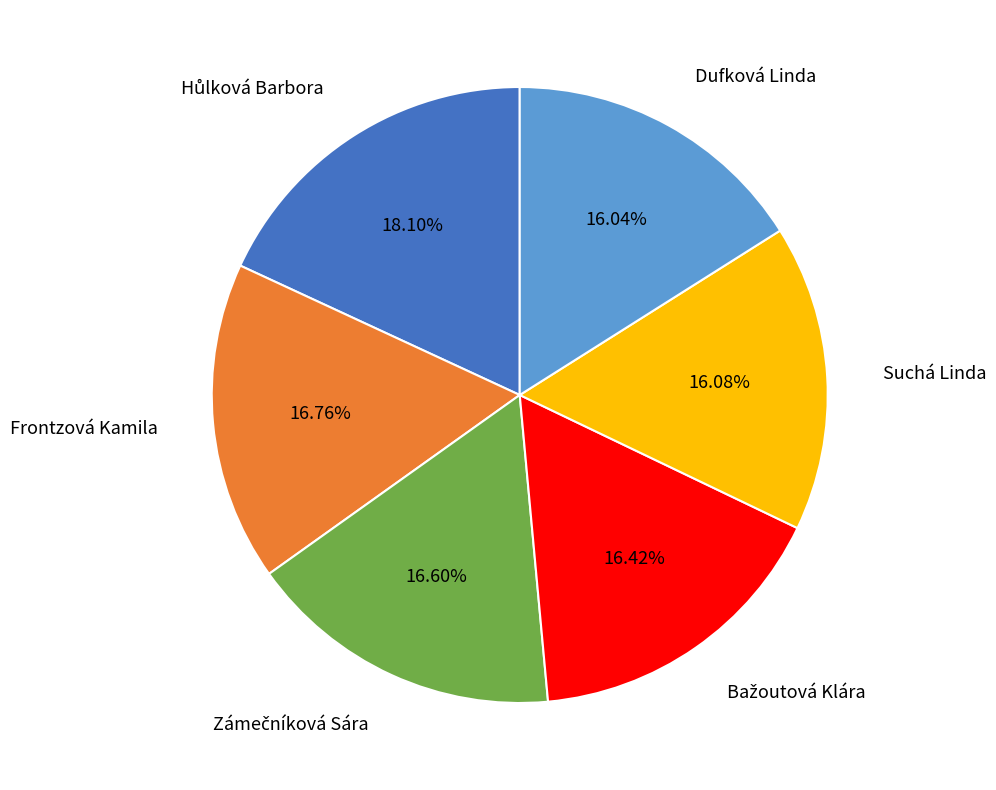

Count the number of slices in the pie.

6